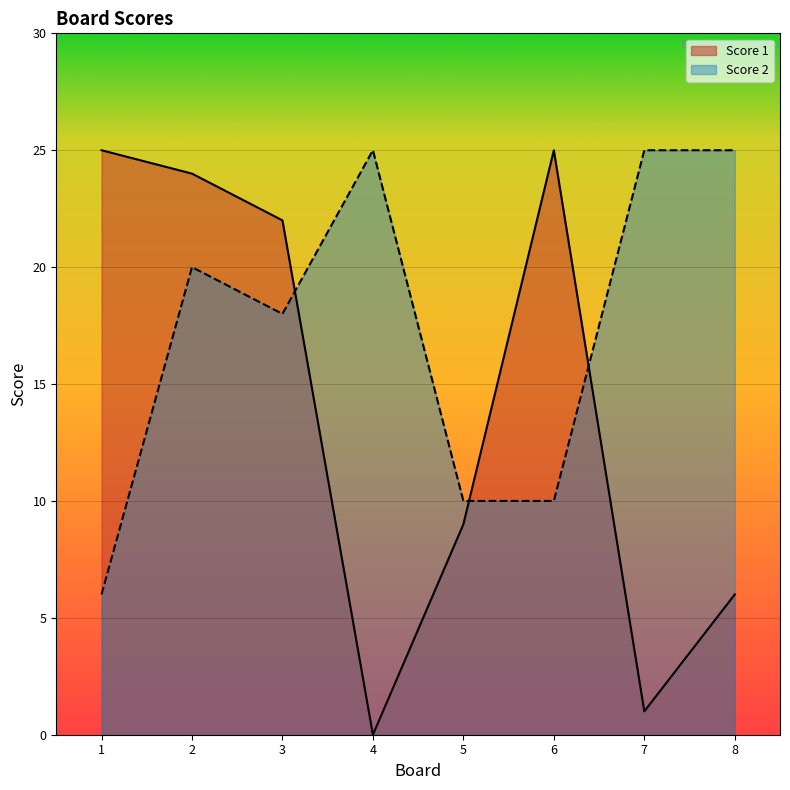

At which category does Score 1 reach its first local valley?

4